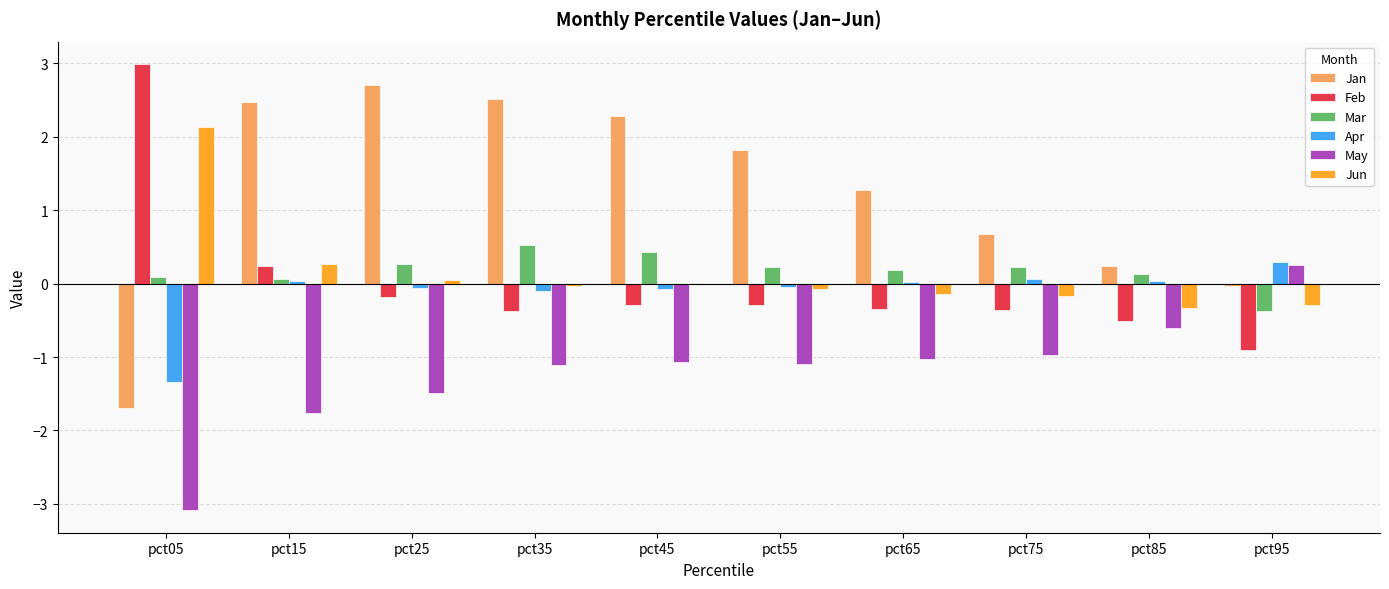

Is the value of Mar at pct35 greater than the value of Apr at pct05?

Yes